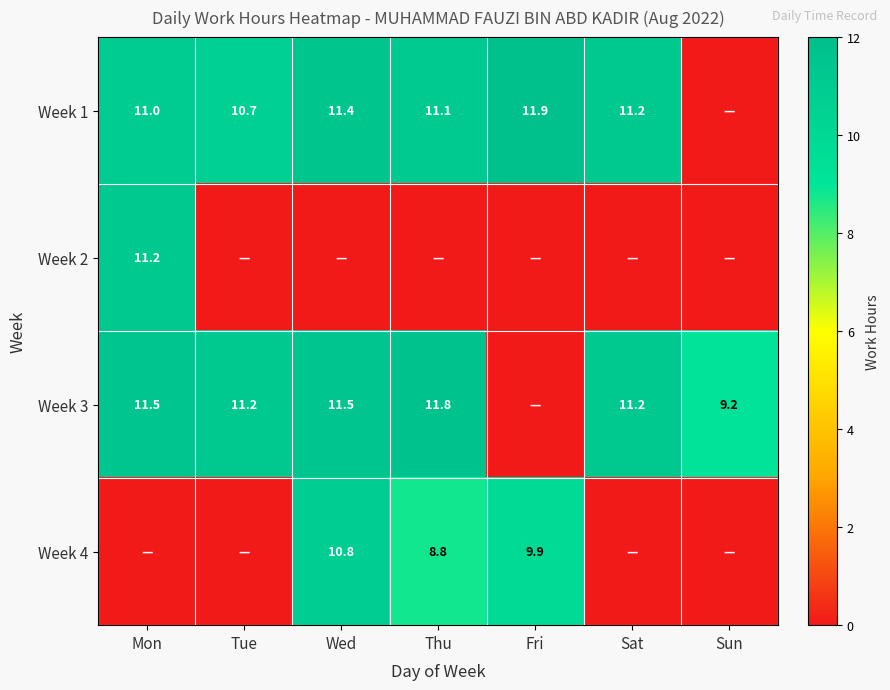

What is the difference between the Week 3 values at Wed and Sun?

2.3